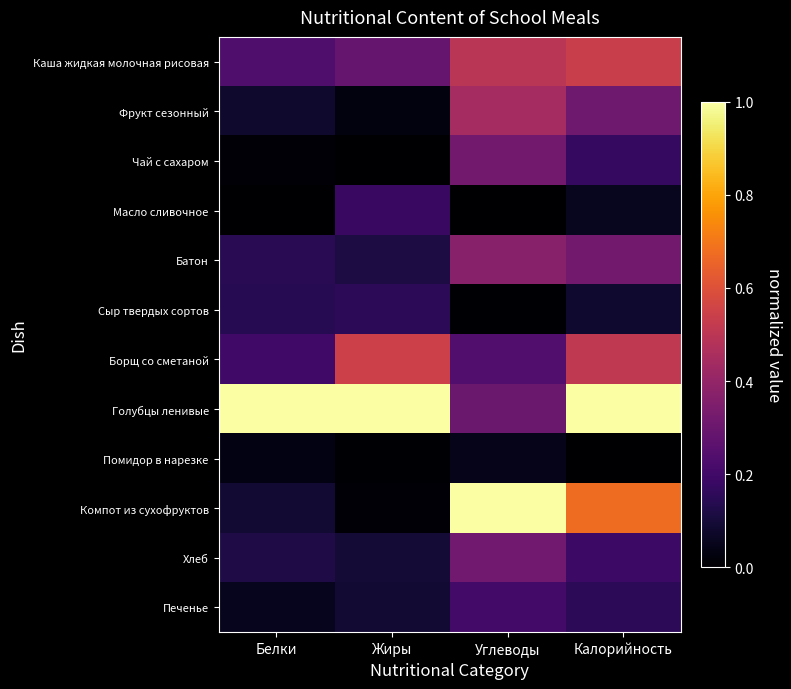

Rank the series at Калорийность from lowest to highest value.

Помидор в нарезке, Масло сливочное, Сыр твердых сортов, Печенье, Чай с сахаром, Хлеб, Фрукт сезонный, Батон, Борщ со сметаной, Каша жидкая молочная рисовая, Компот из сухофруктов, Голубцы ленивые